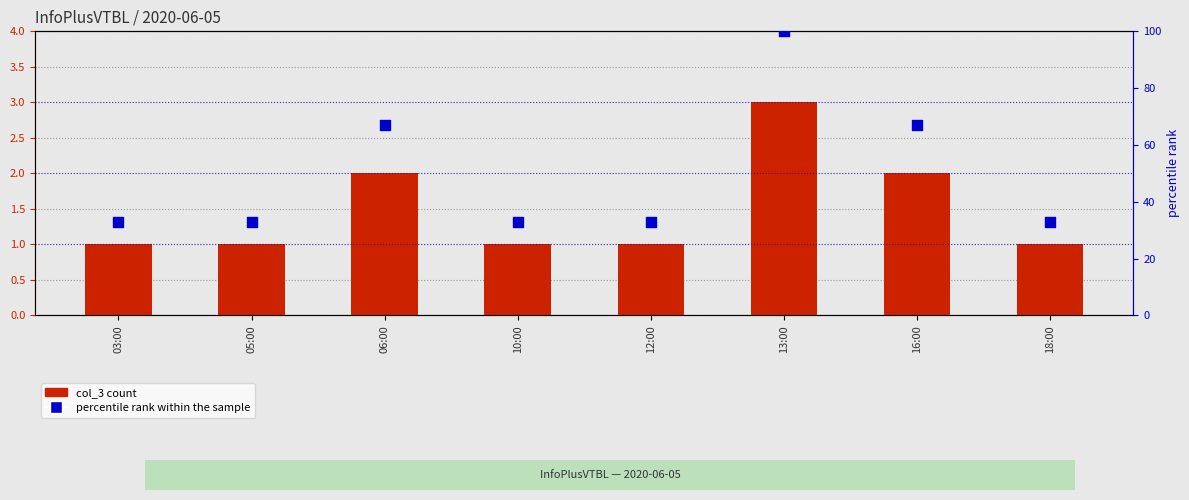

Which series contains the lowest Y value?

col_3 count